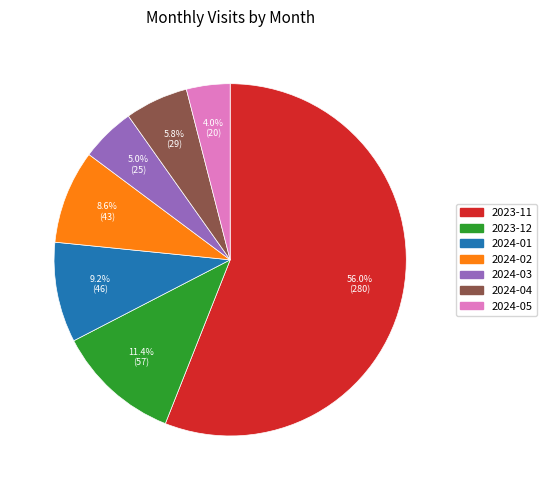

The 2023-11 slice represents 56% of the pie. True or false?

True